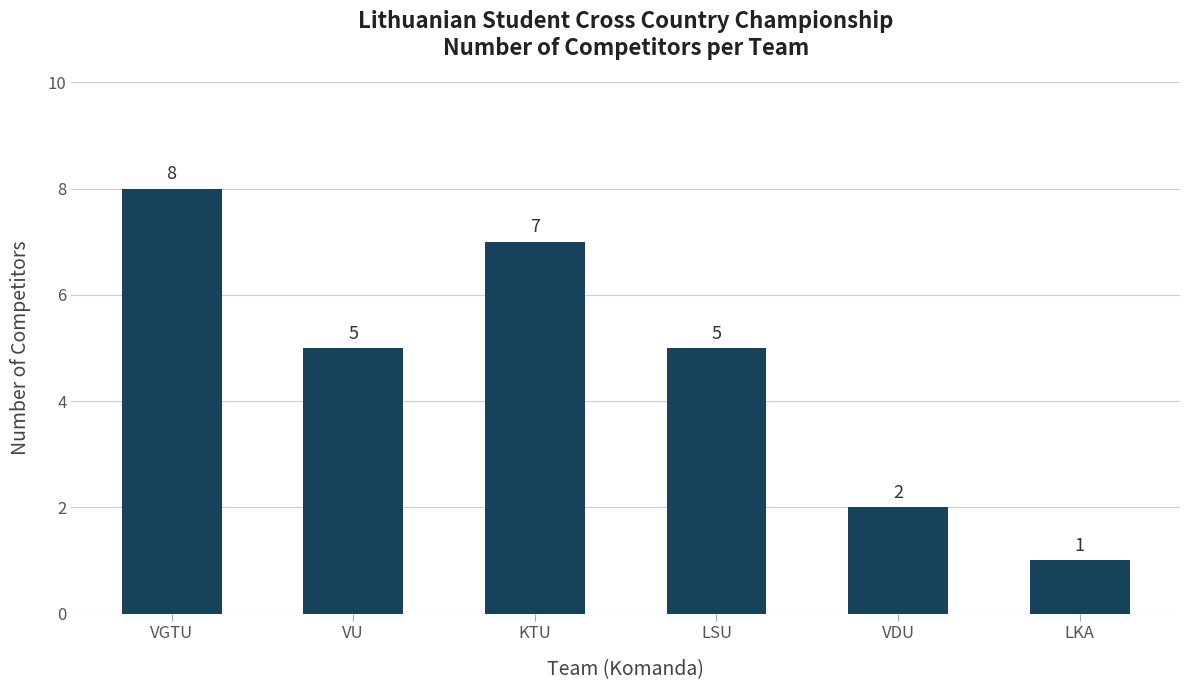

What is the smallest value displayed?

1